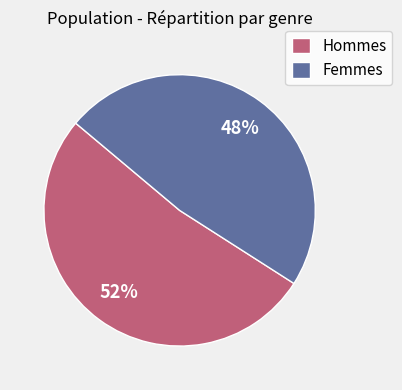

Approximately how many times larger is the value at Femmes compared to Hommes?

0.9